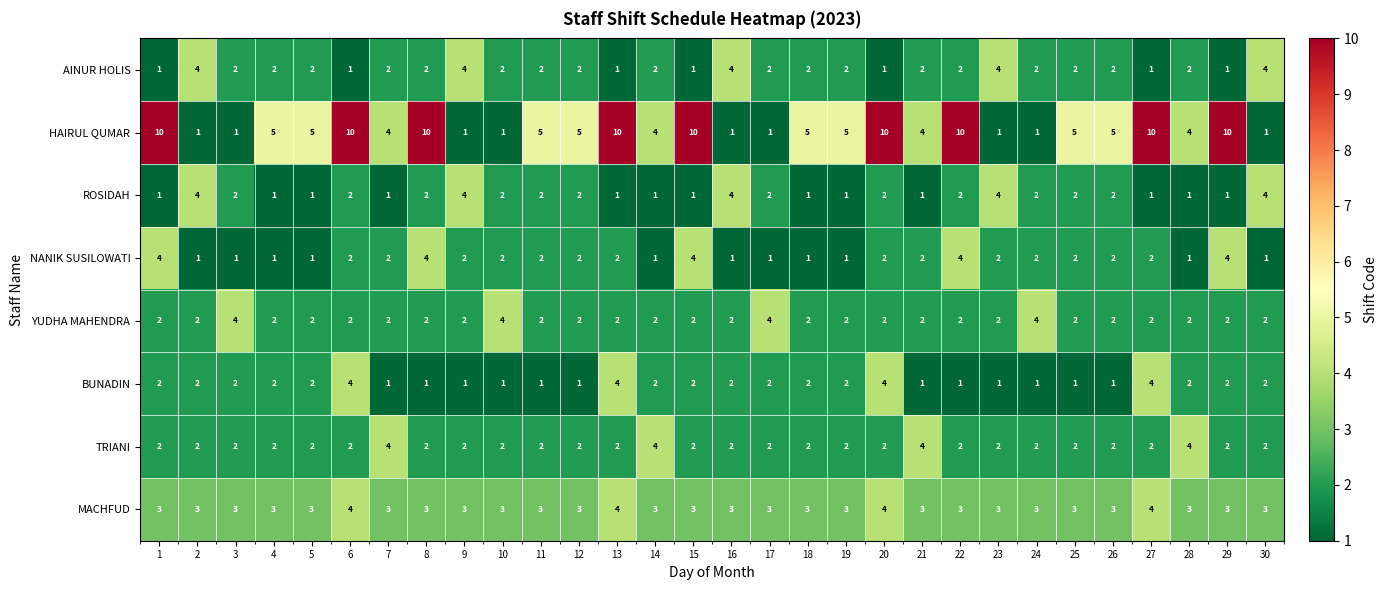

At how many categories does at least one series exceed 2?

30